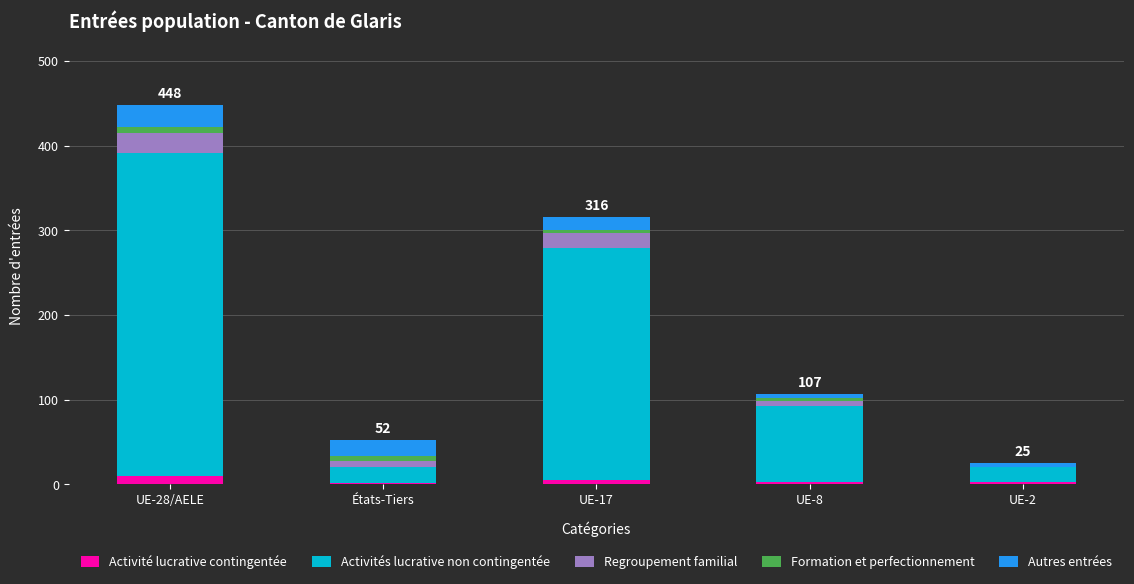

What is the sum of all Activité lucrative contingentée values?

23